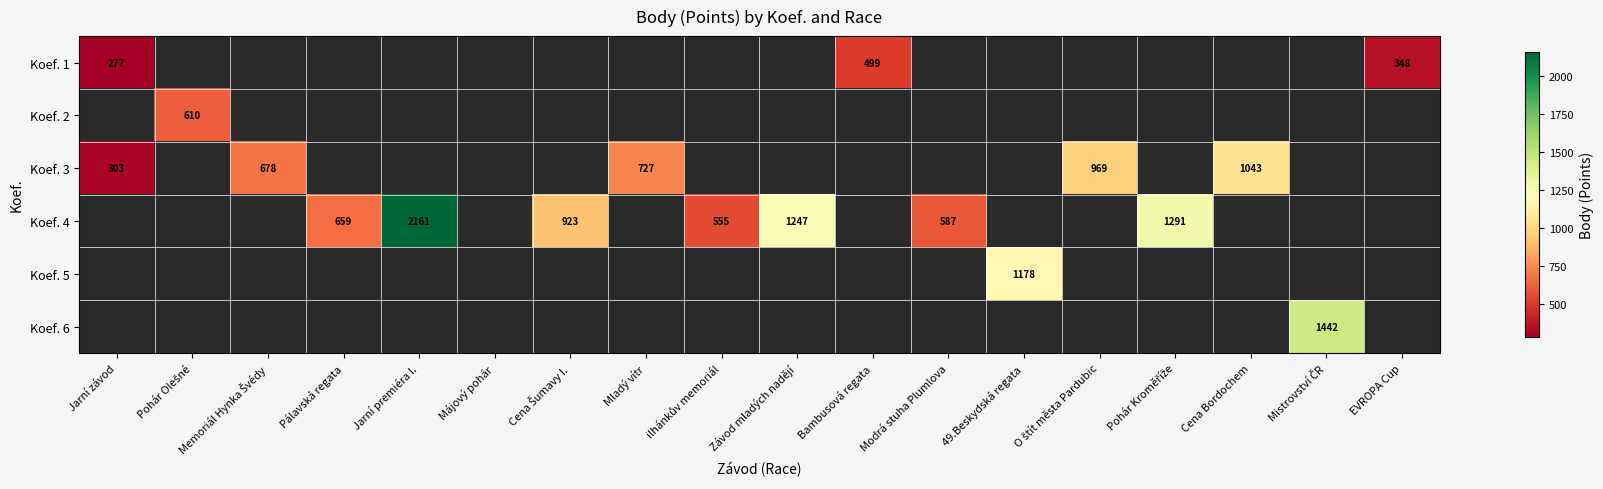

How many series are shown in this chart?

6